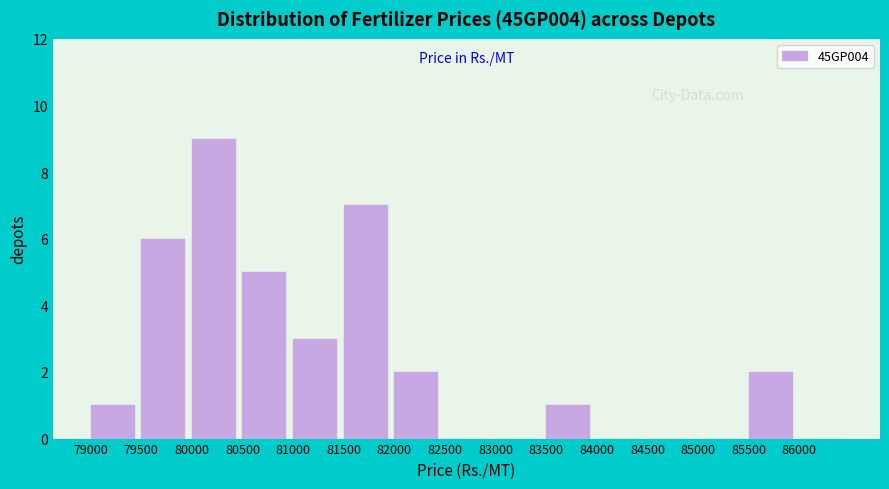

What is the height of the bar covering 81500 to 82000 on the x-axis? The values are not printed on the chart, so give them approximately, as read against the axis.

7